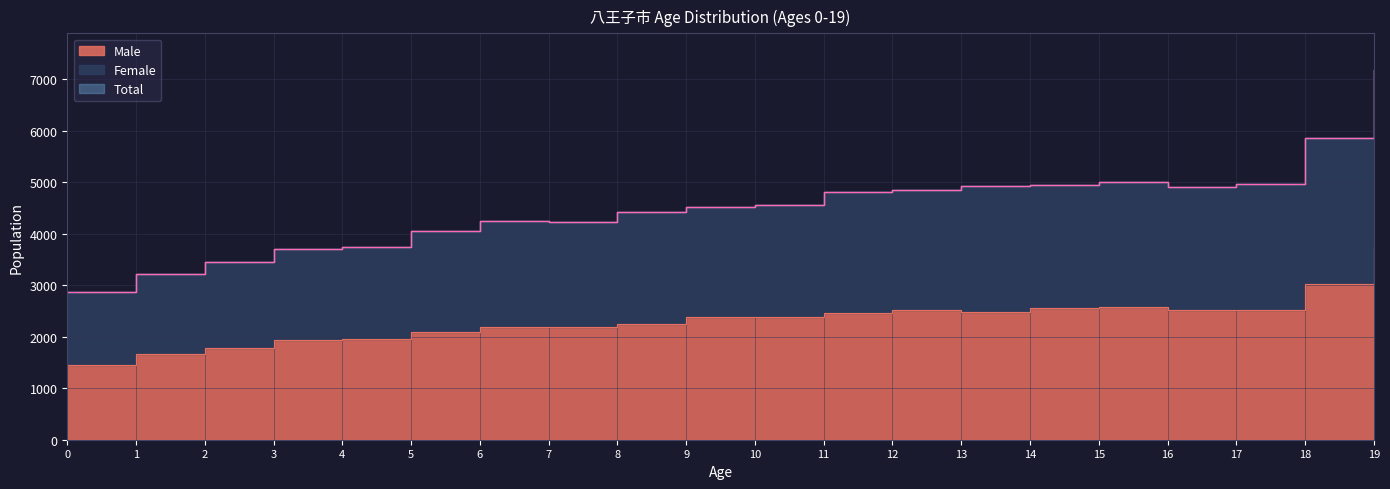

How many interior local valleys does the Male series have?

2